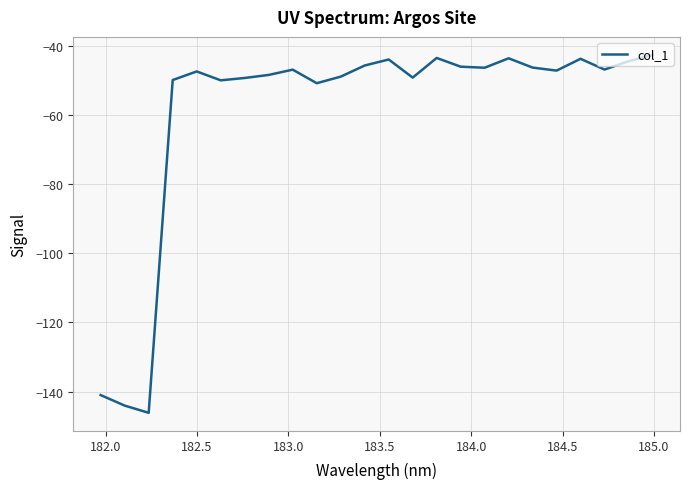

What is the greatest value displayed?

-42.6